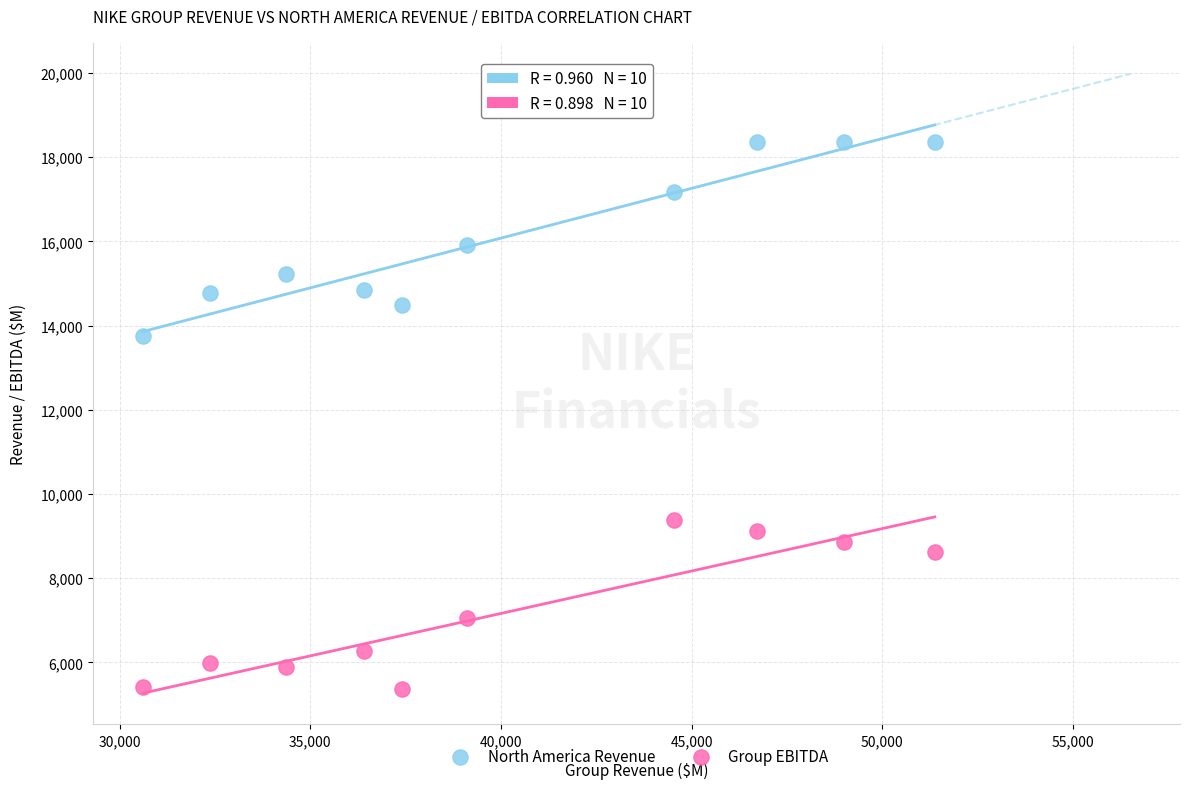

Across all series, what Y value is closest to 11860?

13740.0